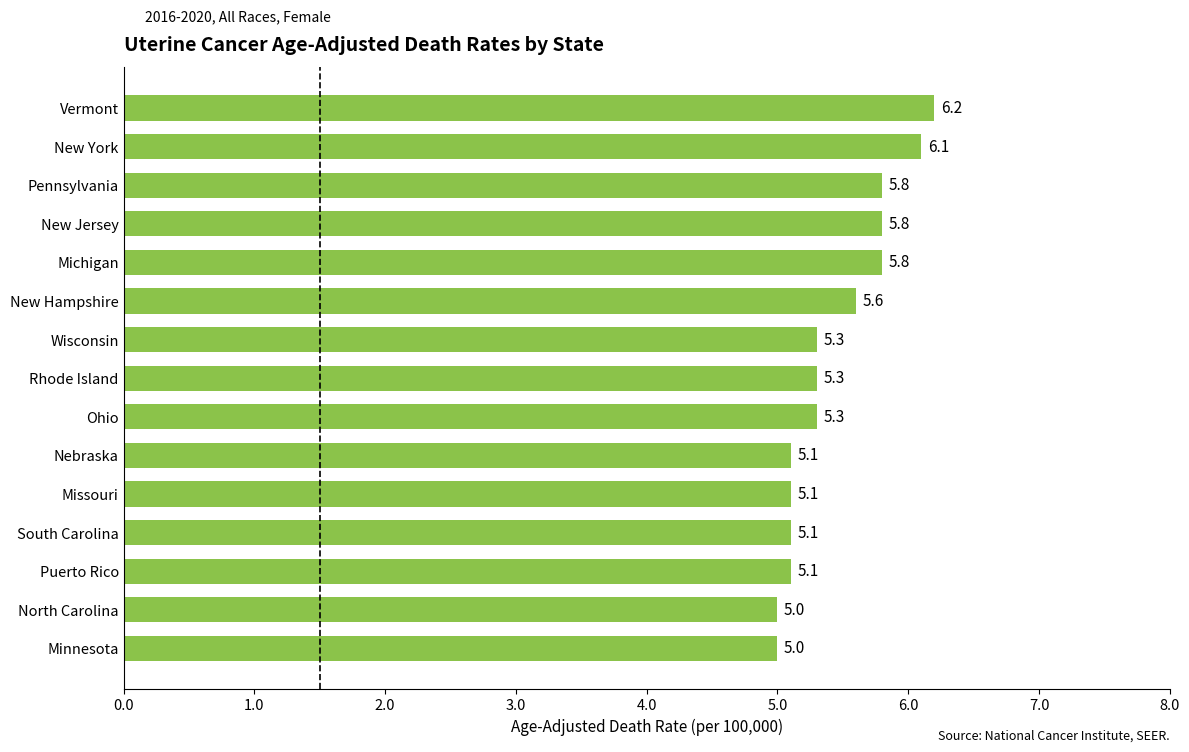

Reading bottom to top, transcribe all the data shown in this chart.

5.0	5.0	5.1	5.1	5.1	5.1	5.3	5.3	5.3	5.6	5.8	5.8	5.8	6.1	6.2